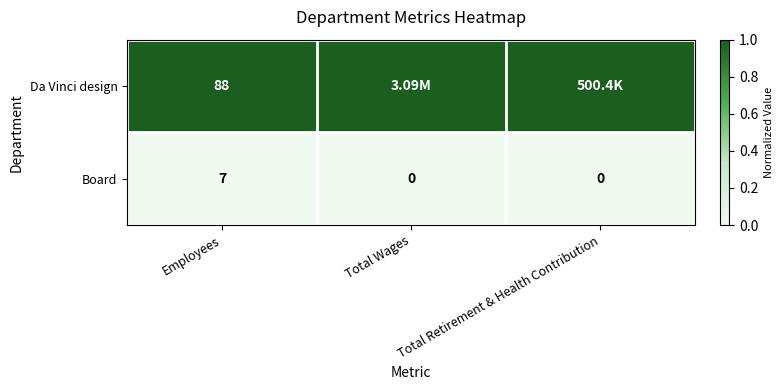

What is the maximum value shown in the chart?

1